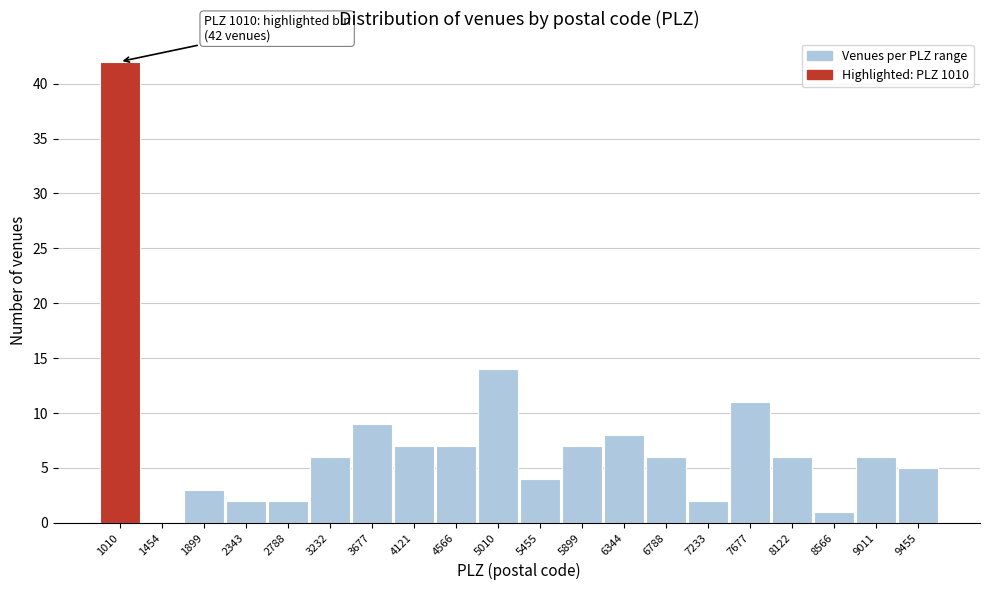

Reading left to right, transcribe all the data shown in this chart.

1010=42	1454=0	1899=3	2343=2	2788=2	3232=6	3677=9	4121=7	4566=7	5010=14	5455=4	5899=7	6344=8	6788=6	7233=2	7677=11	8122=6	8566=1	9011=6	9455=5